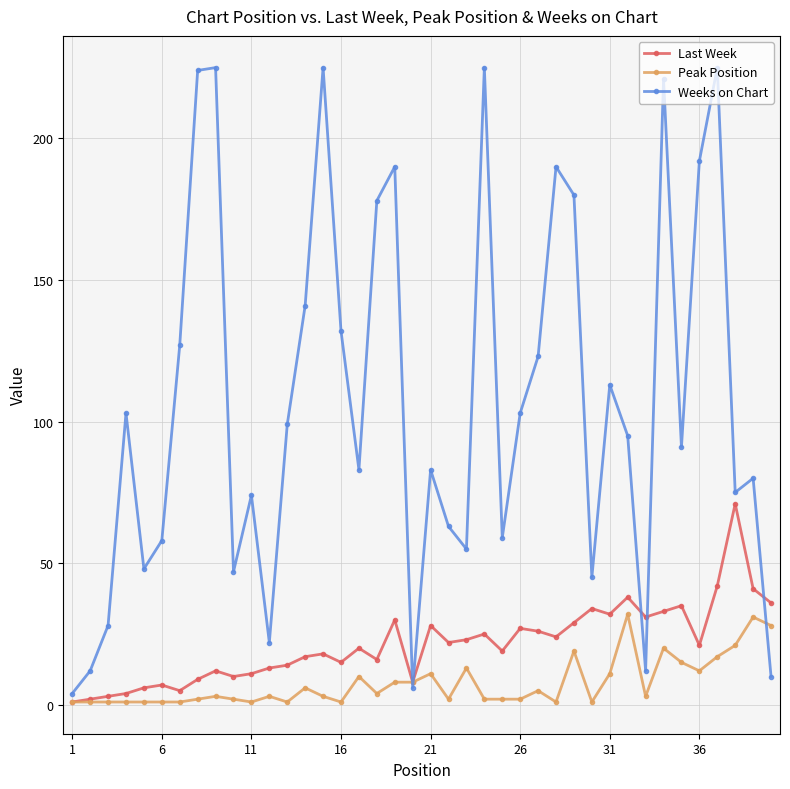

What is the greatest value displayed?

225